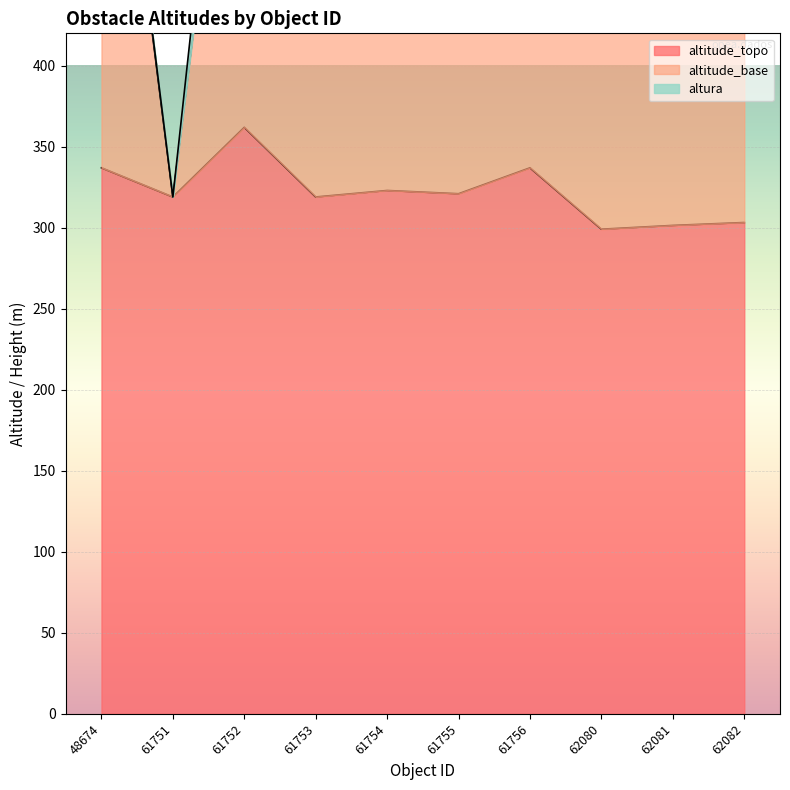

True or false: altitude_topo and altitude_base cross at least once.

False